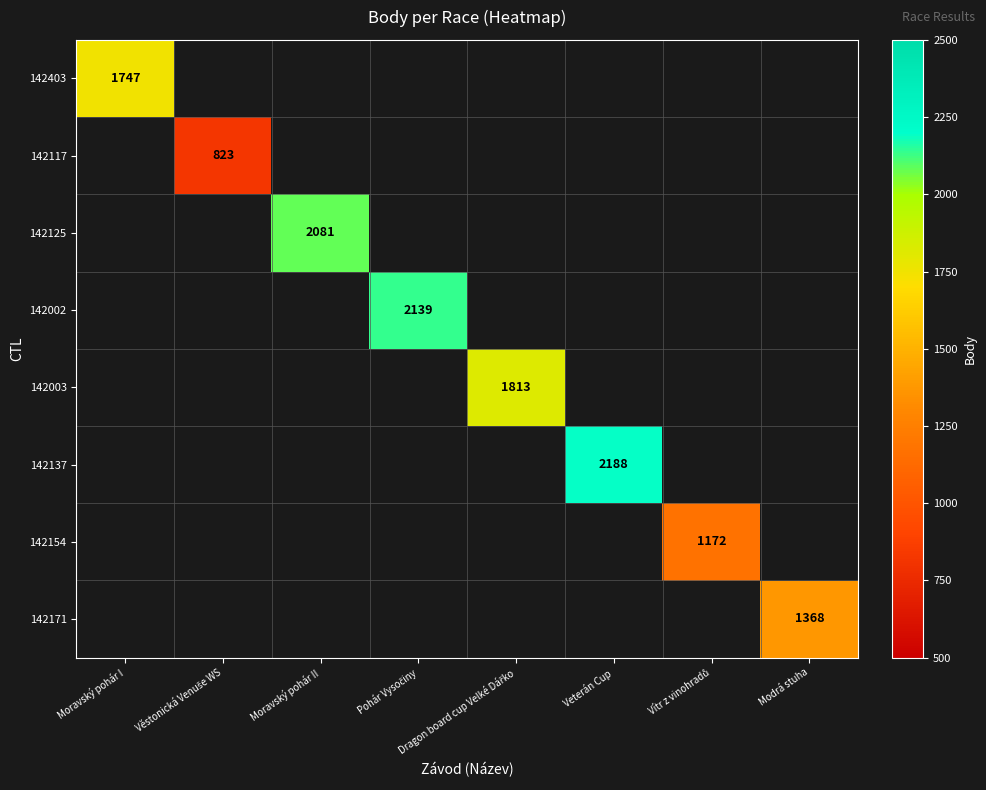

What is the total value across all series at Dragon board cup Velké Dářko?

1813